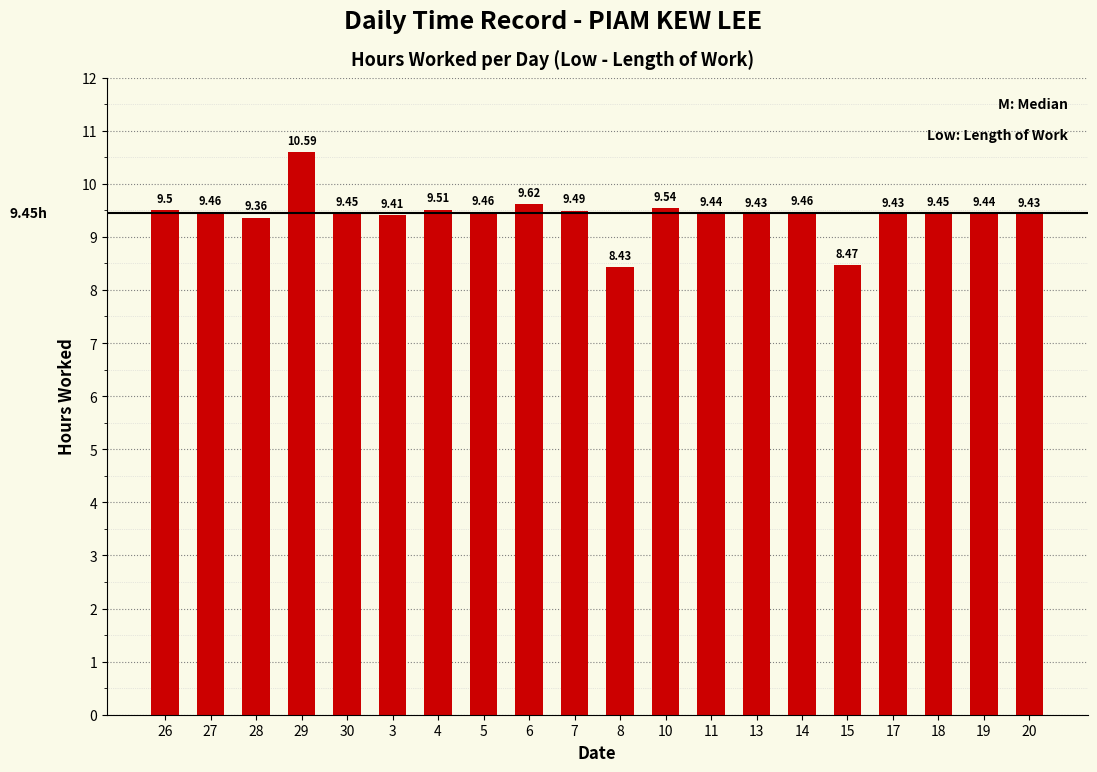

Where is the data nearest to the value 9?

28